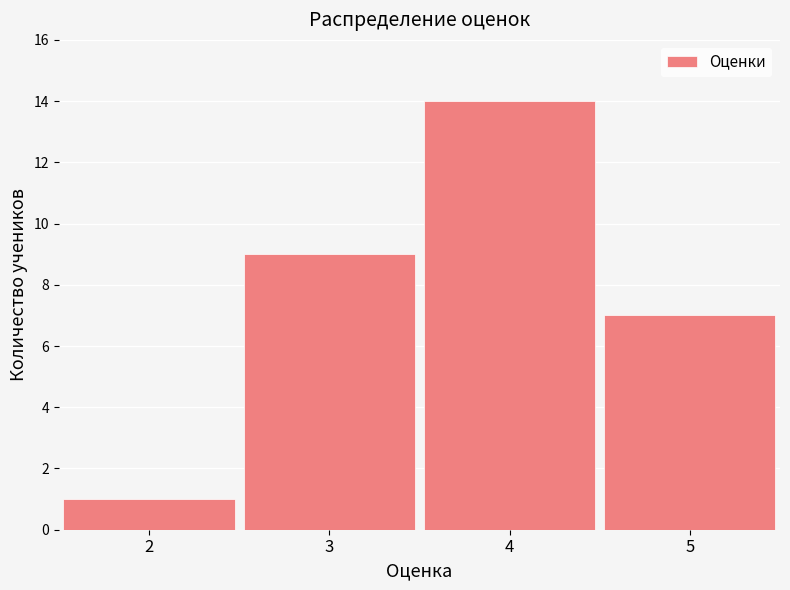

Reading left to right, list every bar in this chart as the range it spans on the x-axis followed by its height. The values are not printed on the chart, so give them approximately, as read against the axis.

1.5 to 2.5: 1
2.5 to 3.5: 9
3.5 to 4.5: 14
4.5 to 5.5: 7